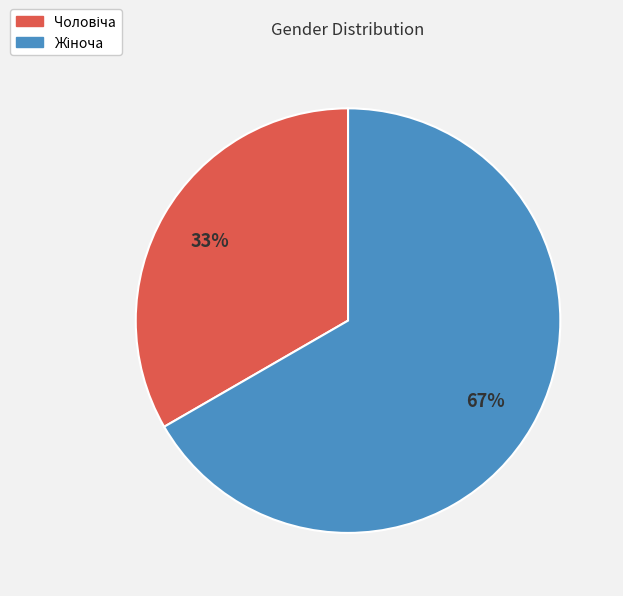

Does any single category account for the majority?

Yes